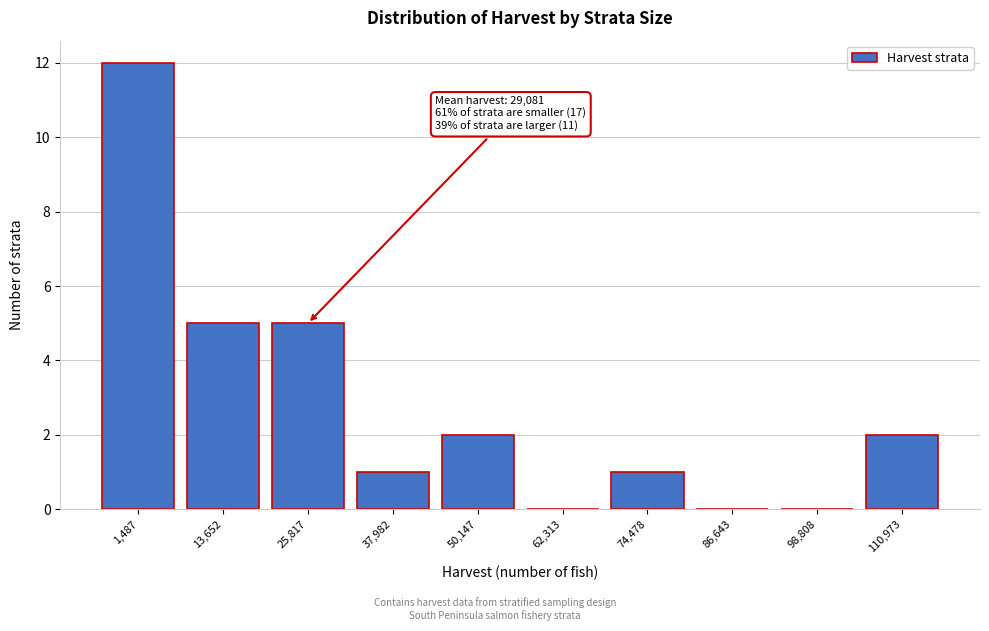

Reading right to left, transcribe all the data shown in this chart.

110,973=2	98,808=0	86,643=0	74,478=1	62,313=0	50,147=2	37,982=1	25,817=5	13,652=5	1,487=12